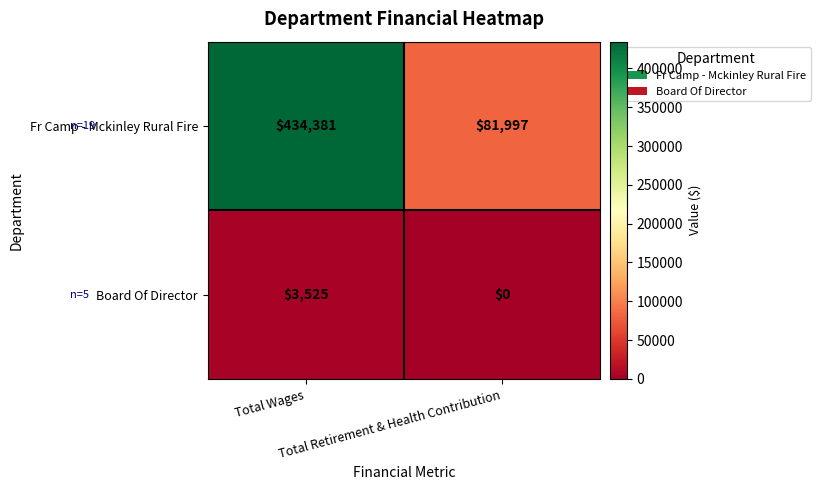

At which category is the sum across all series the highest?

Total Wages